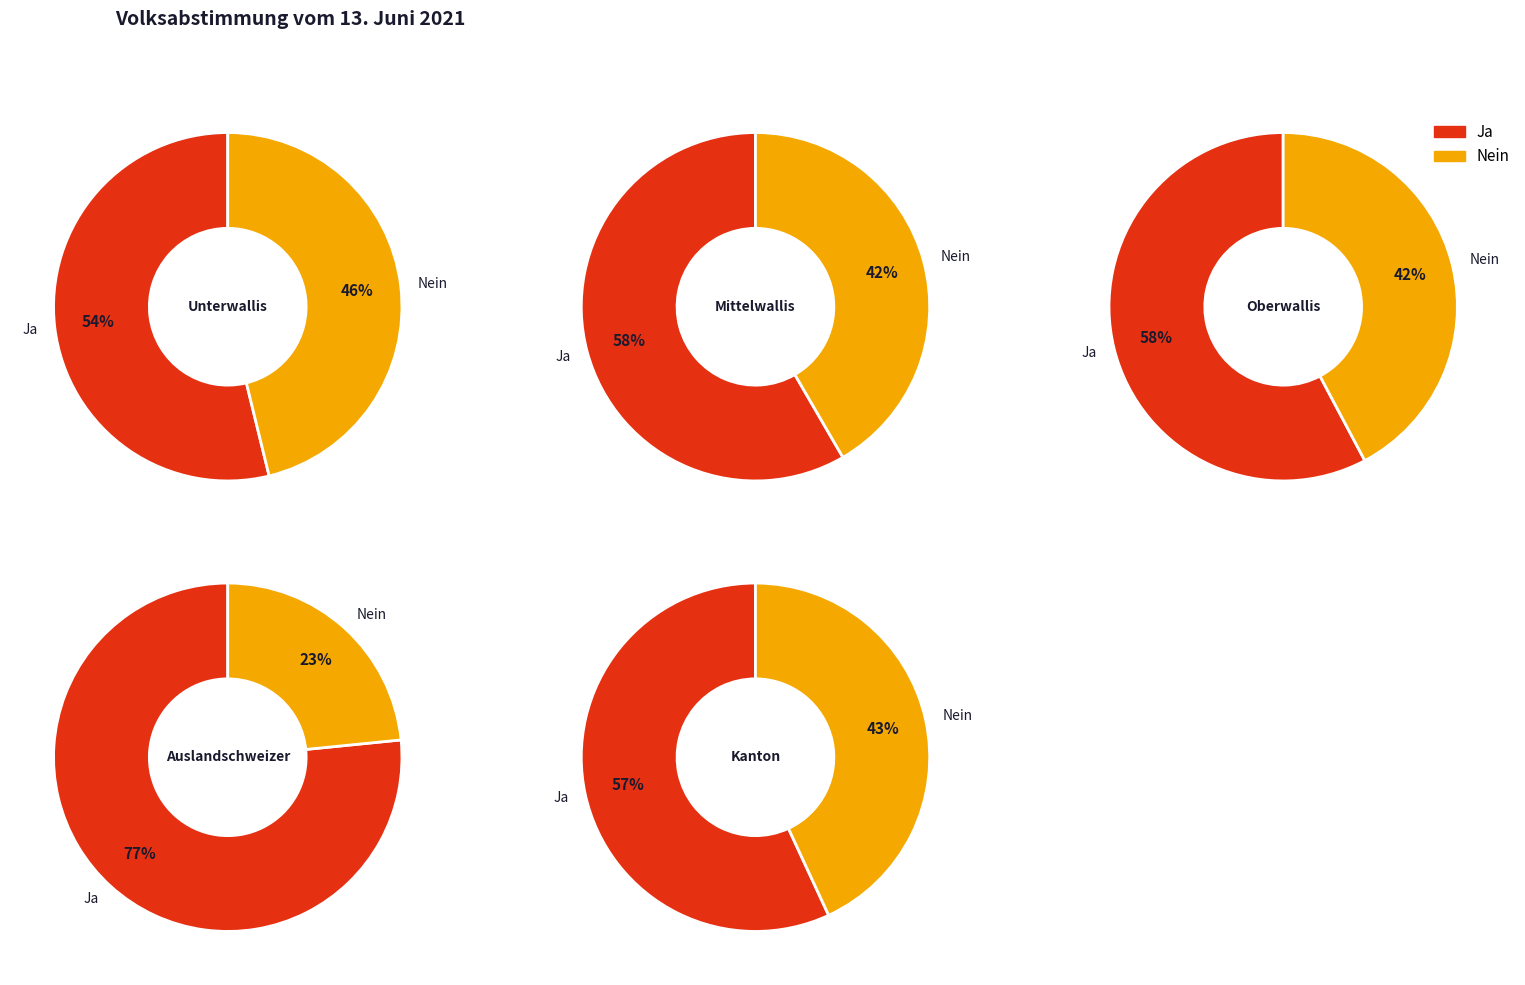

Which series changed the most between 0 and 2?

Nein